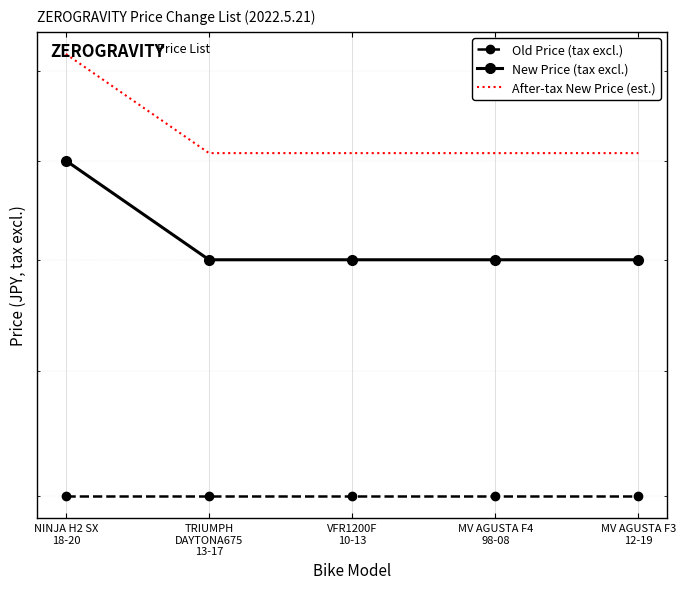

At which category does the chart reach its minimum across all series?

NINJA H2 SX
18-20